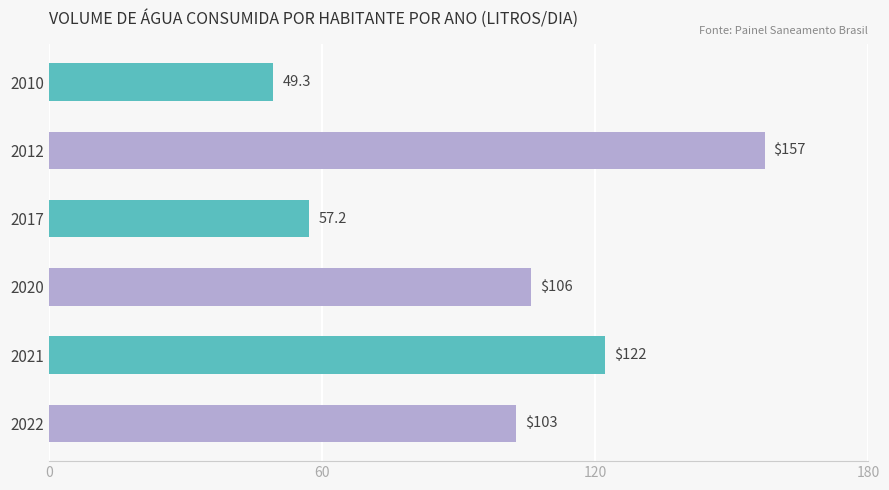

At which category does the chart reach its peak across all series?

2012